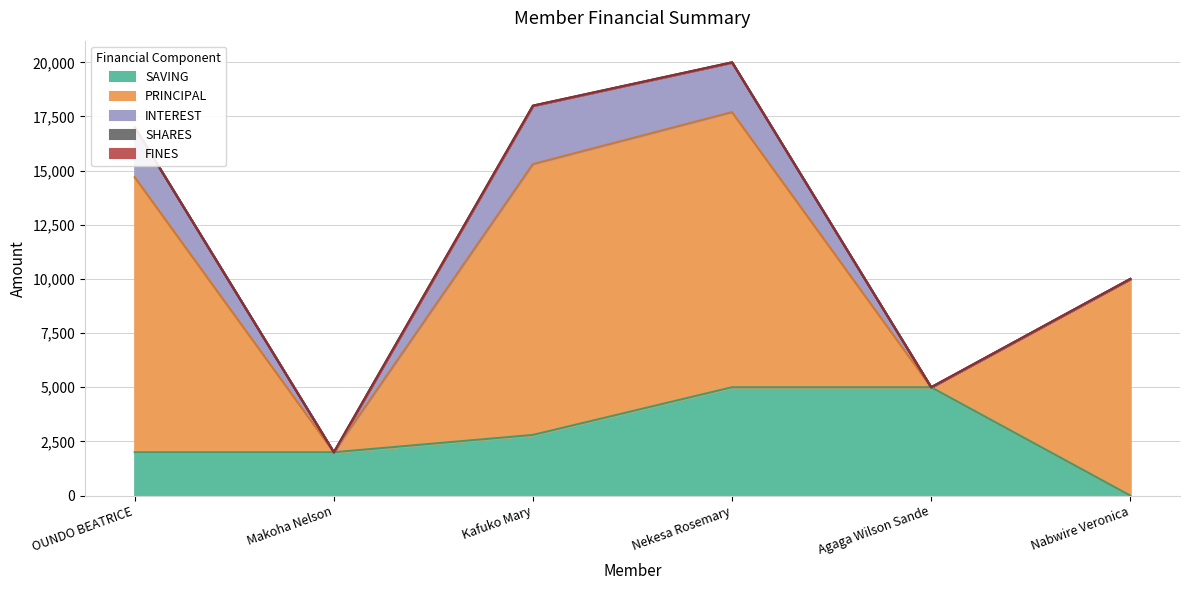

Which series changed the most between Kafuko Mary and Nekesa Rosemary?

SAVING